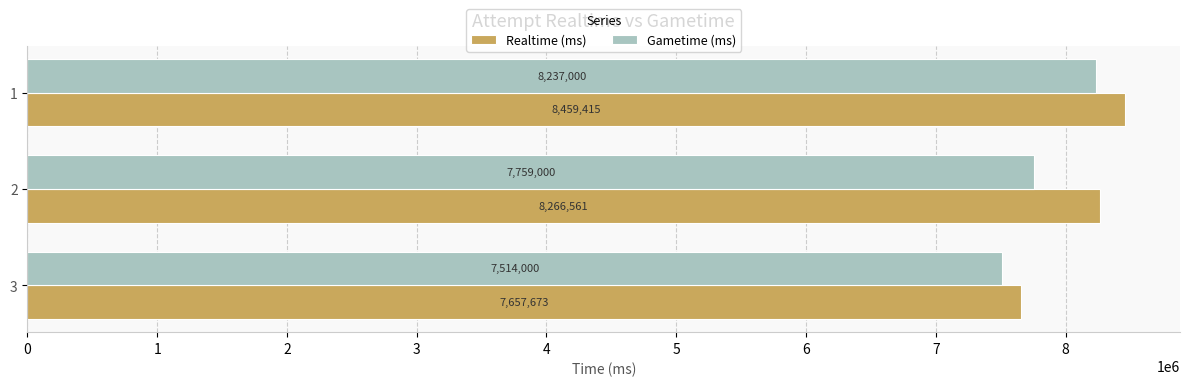

List the labels in order of Gametime (ms) value, largest first.

1, 2, 3